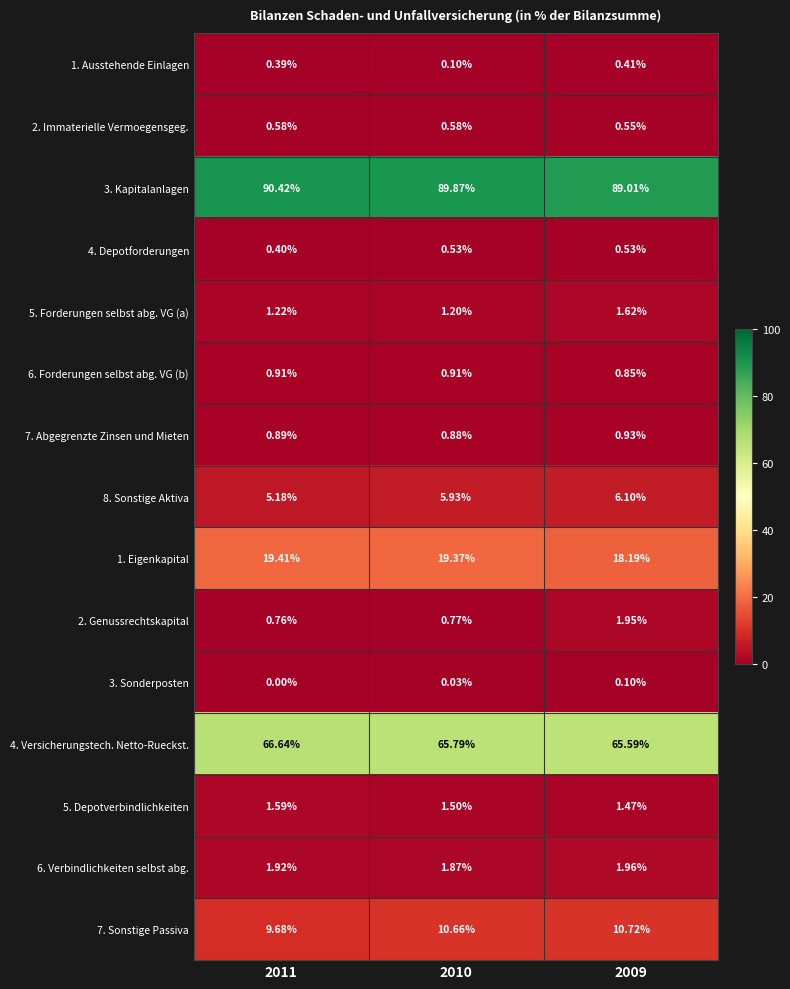

Is the value of 2. Genussrechtskapital at 2011 greater than the value of 5. Depotverbindlichkeiten at 2011?

No